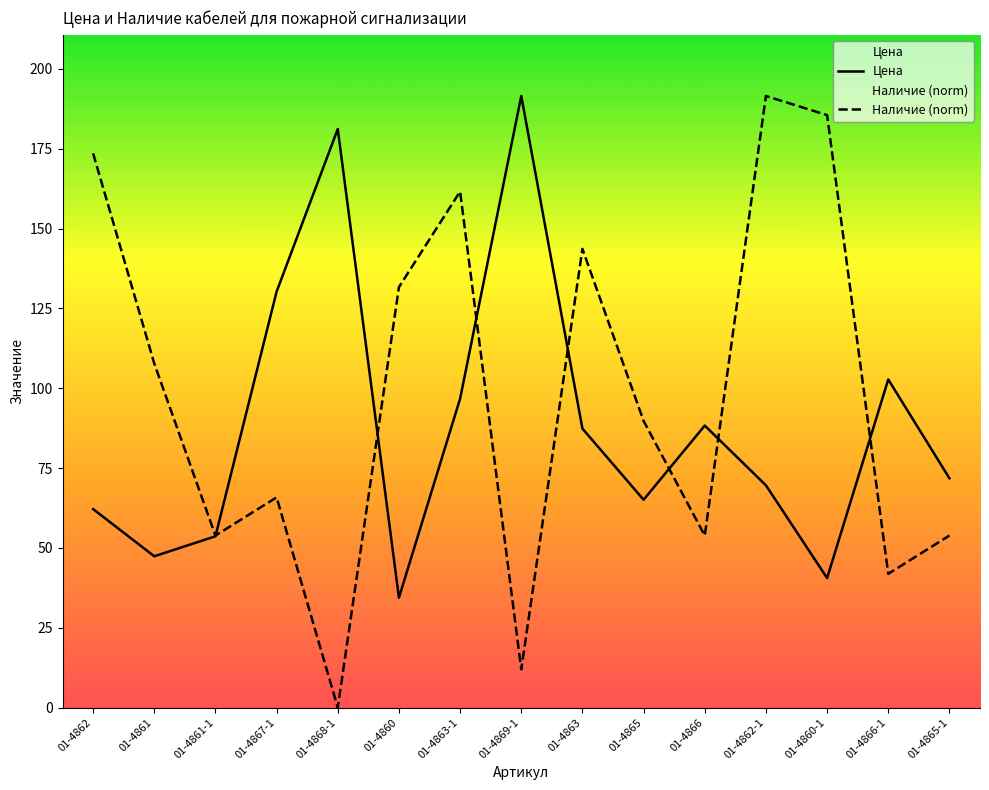

What is the spread (max minus min) of values at 01-4869-1?

179.5